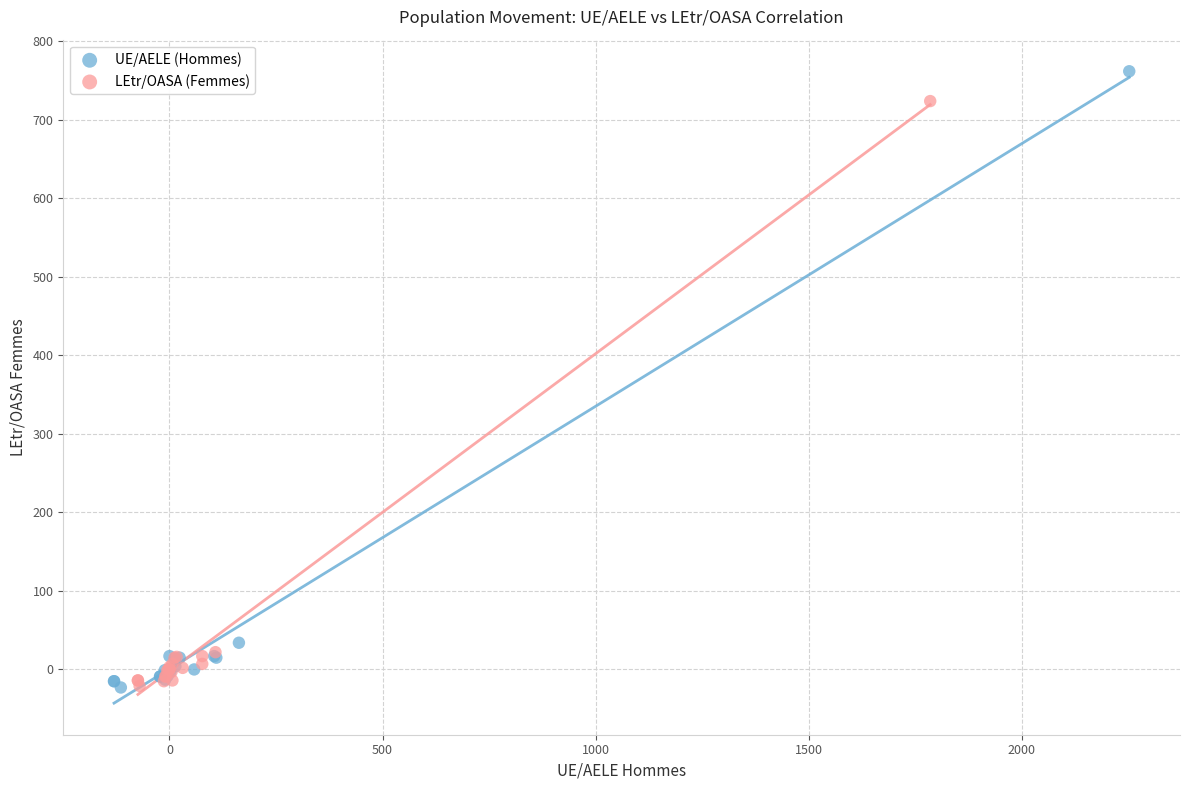

What are all the series names shown in the legend?

UE/AELE (Hommes), LEtr/OASA (Femmes)